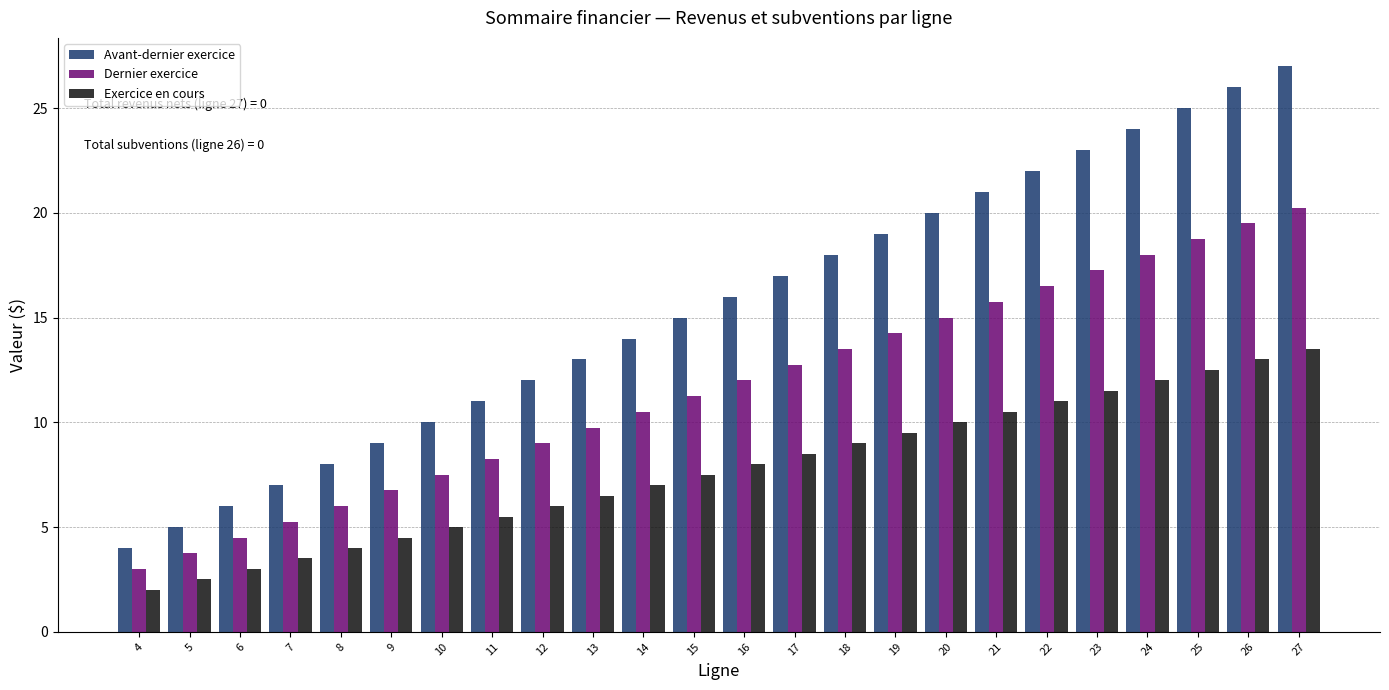

What is the difference between the maximum and minimum values in the Exercice en cours series?

11.5